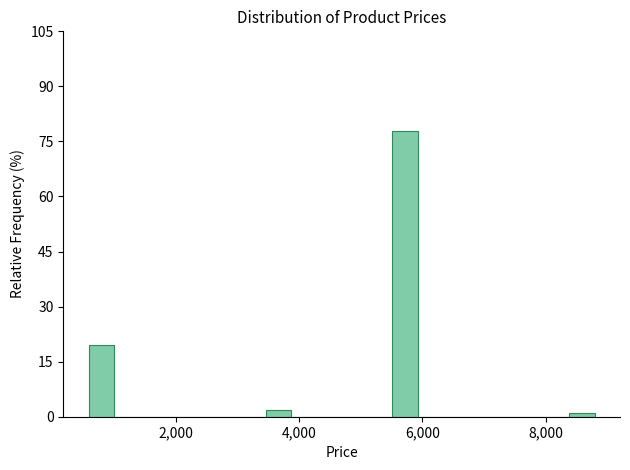

Around what value on the x-axis is the tallest bar? Give the approximate position of its centre, as read against the axis.

5800